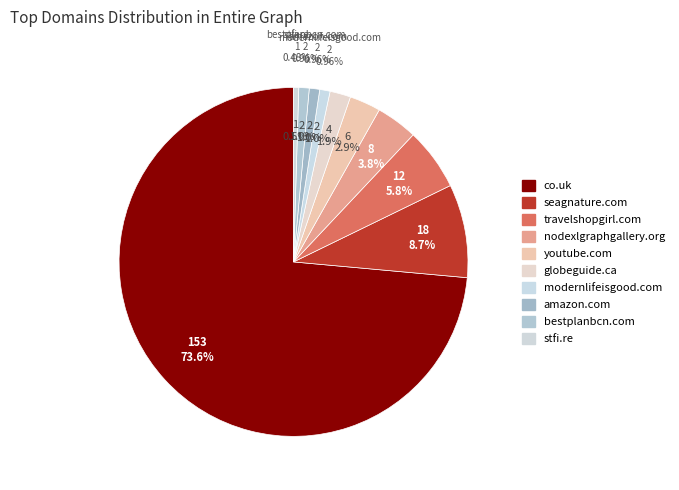

Rank the categories by value from lowest to highest.

stfi.re, modernlifeisgood.com, amazon.com, bestplanbcn.com, globeguide.ca, youtube.com, nodexlgraphgallery.org, travelshopgirl.com, seagnature.com, co.uk